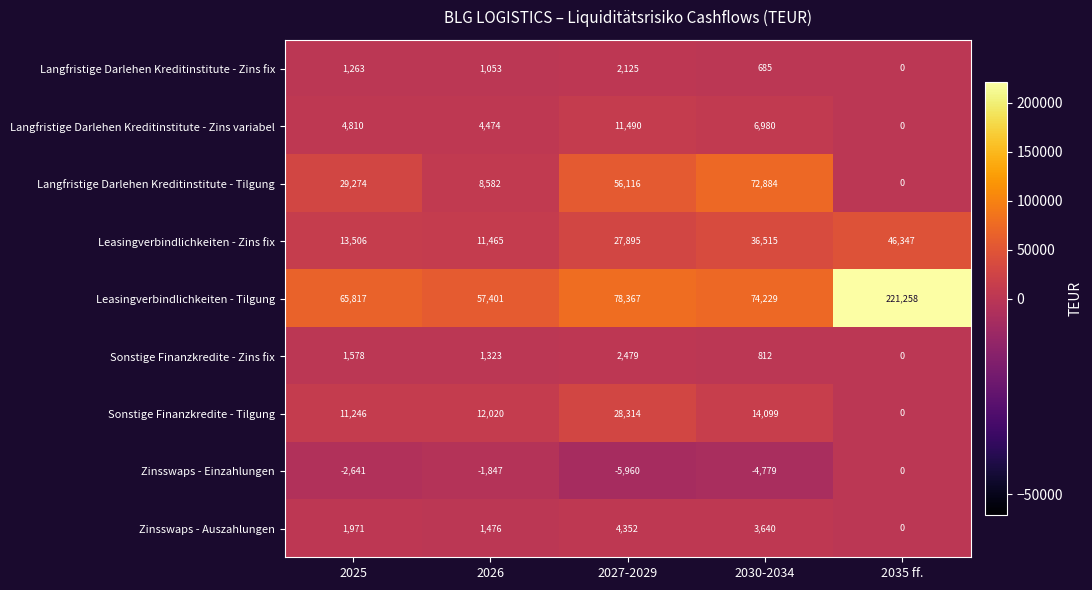

Count the number of data series in this chart.

9